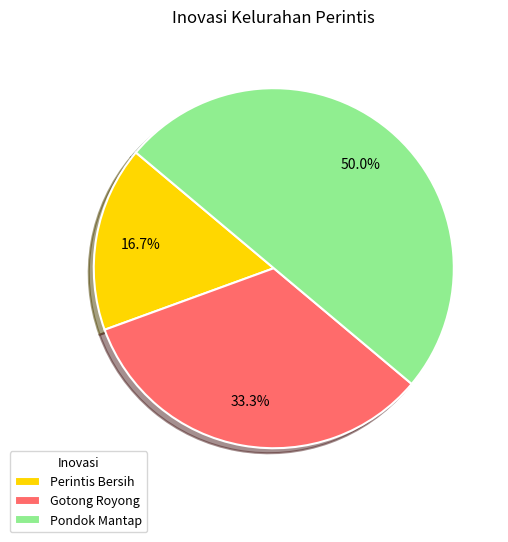

What percentage is the Gotong Royong slice, to the nearest percent?

33%